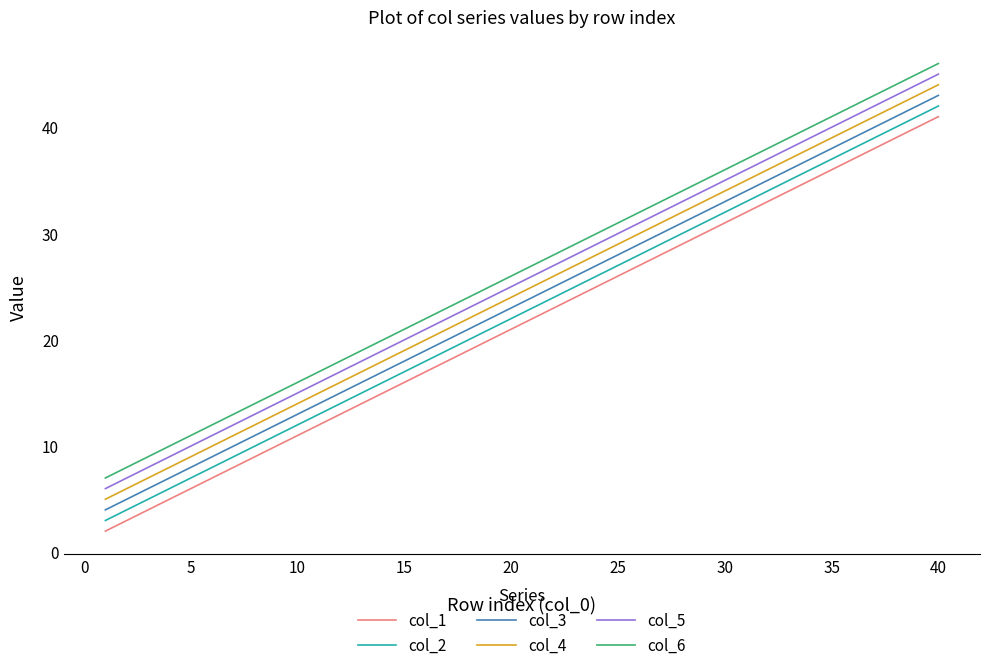

True or false: col_6 and col_2 cross at least once.

False